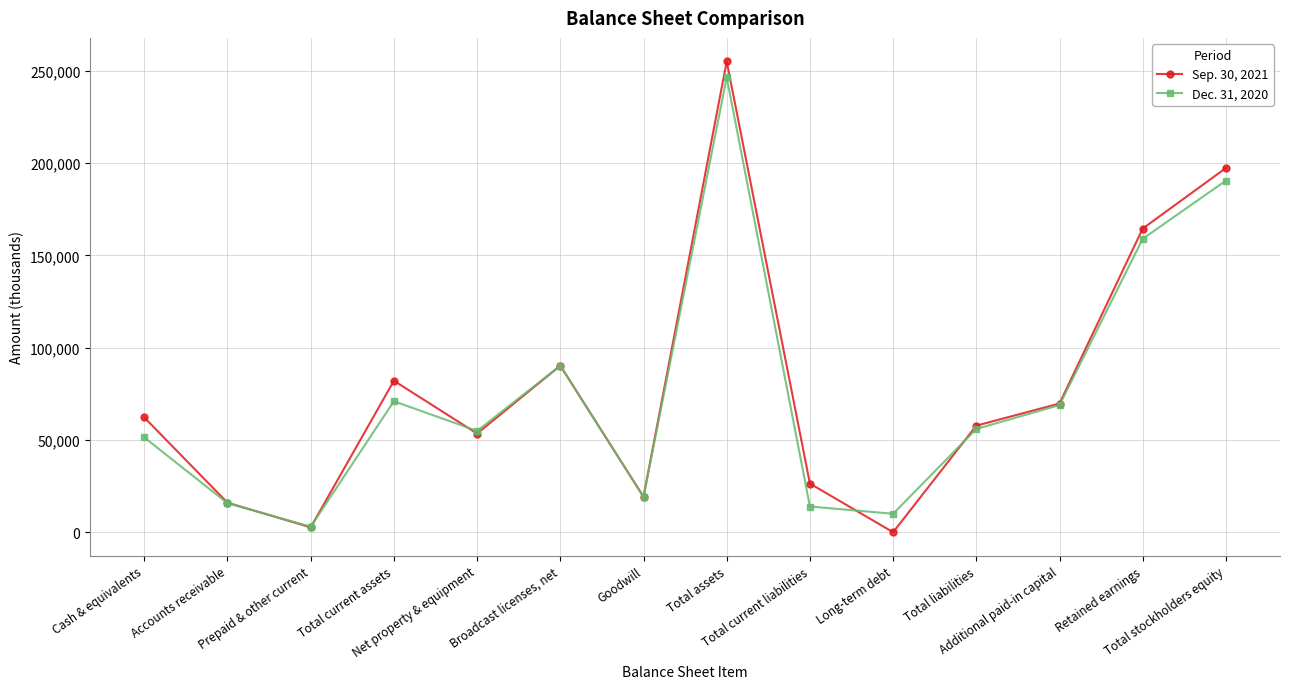

How many lines are shown in the chart?

2